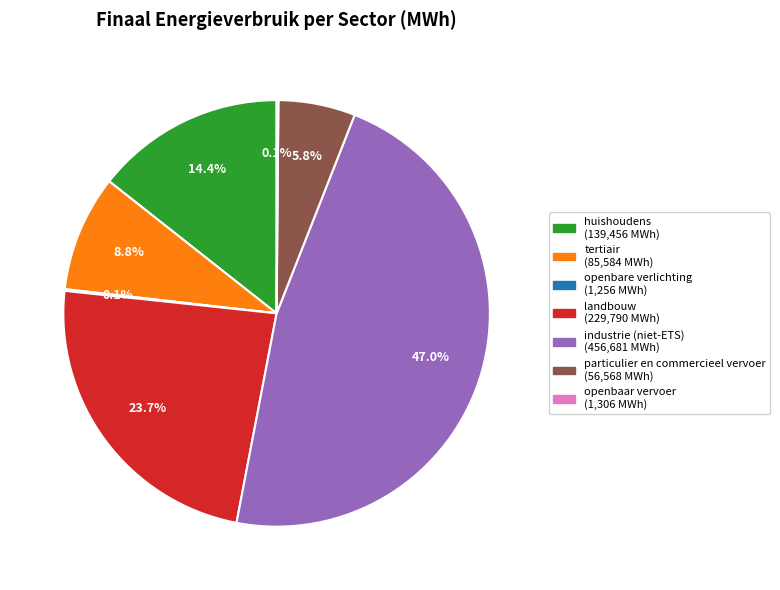

What is the ratio of the value at huishoudens to the value at industrie (niet-ETS)?

0.3